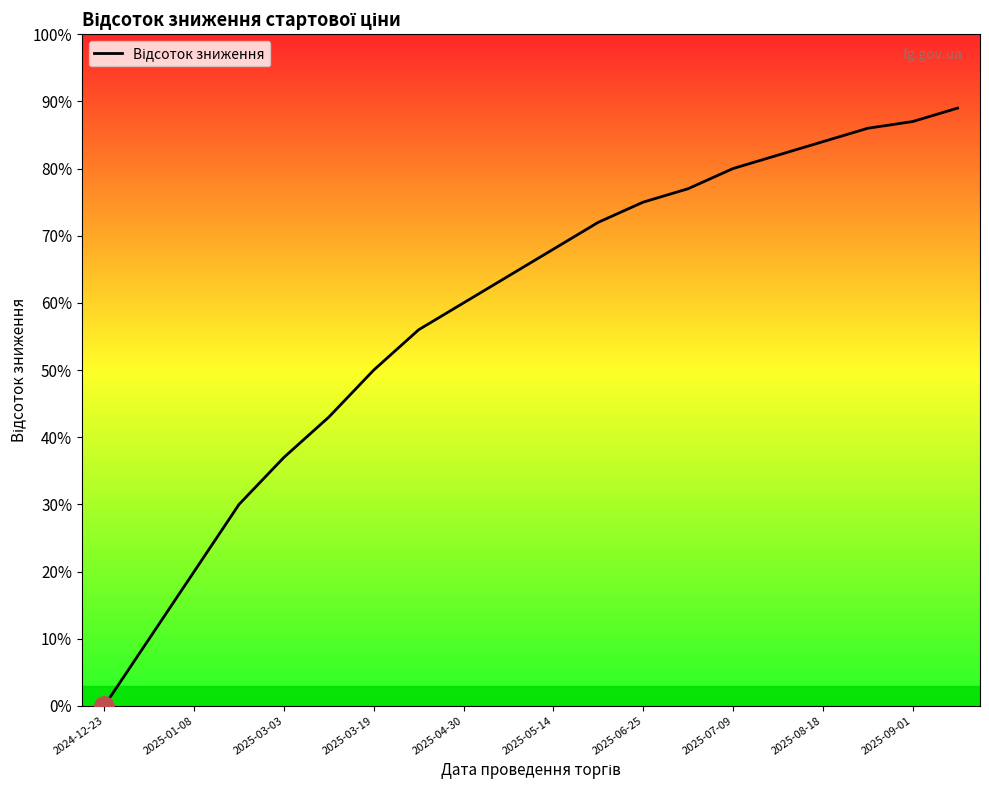

Is this an area chart (filled region under the line)?

Yes